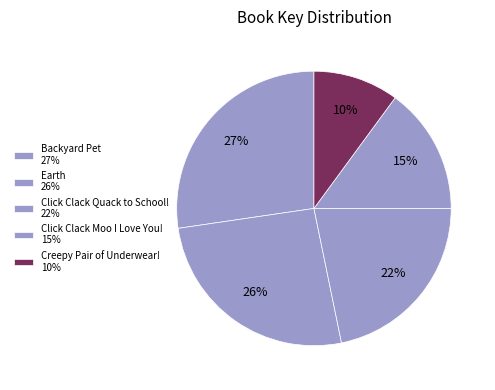

What is the smallest slice in the pie chart?

Creepy Pair of Underwear!